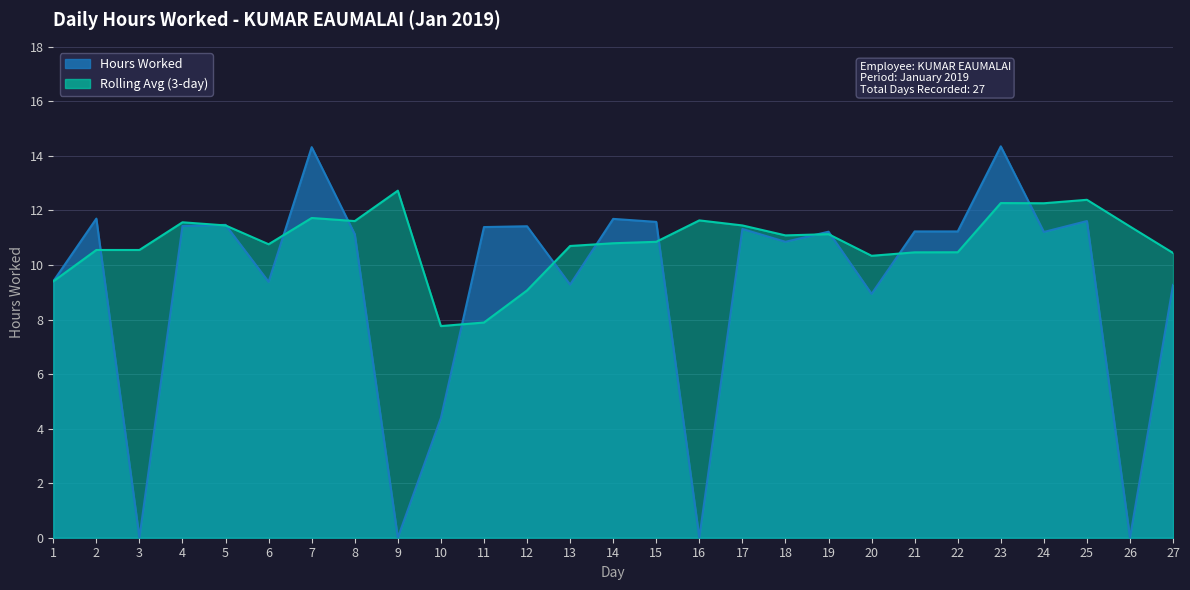

Reading left to right, list all the values displayed in this chart.

9.4	11.7	0.0	11.4	11.5	9.4	14.3	11.1	0.0	4.4	11.4	11.4	9.3	11.7	11.6	0.0	11.3	10.8	11.2	8.9	11.2	11.2	14.3	11.2	11.6	0.0	9.3